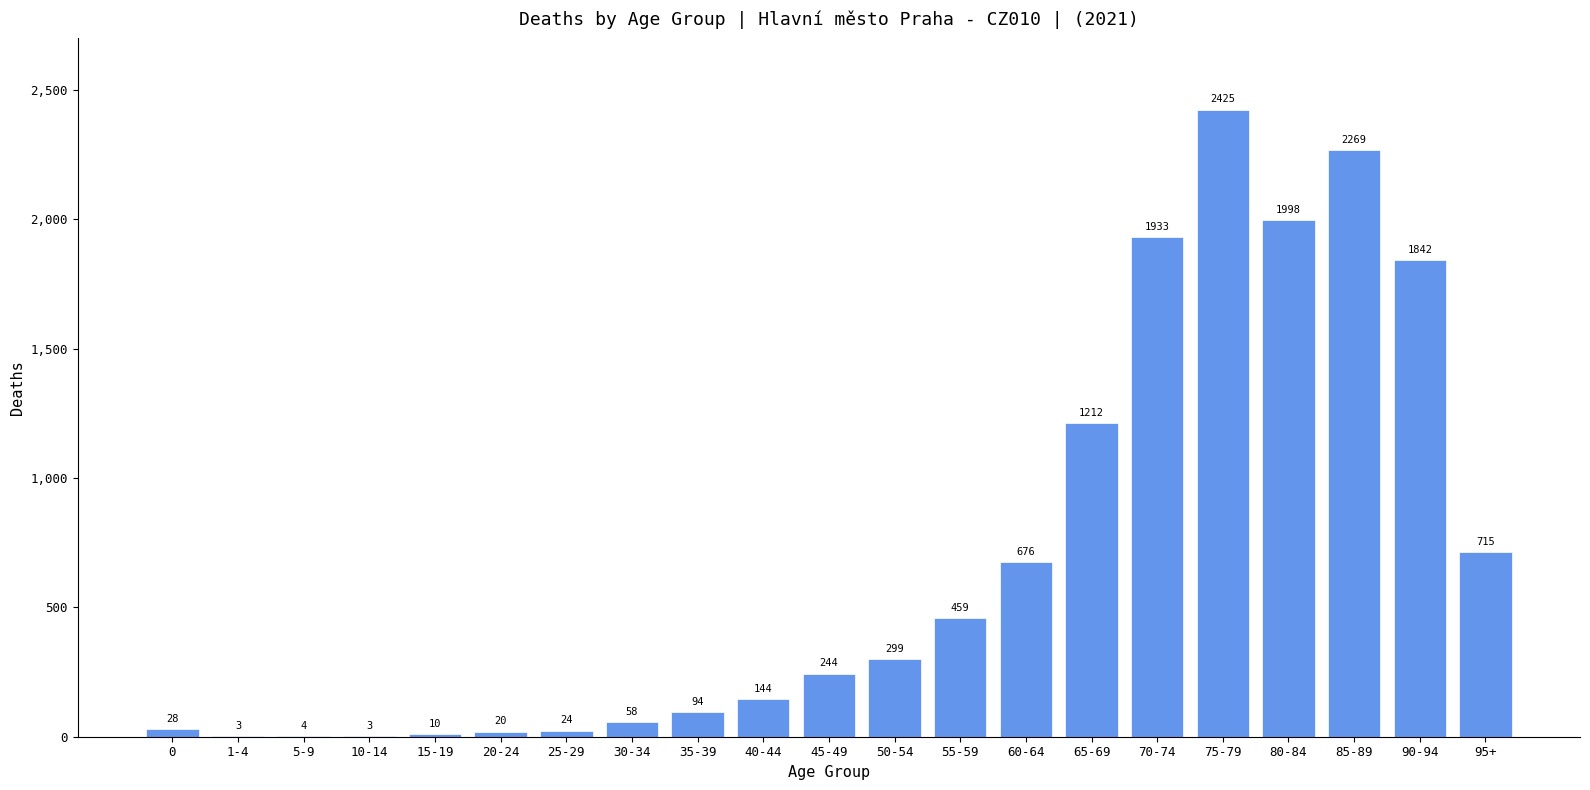

How many data points does each series have?

21